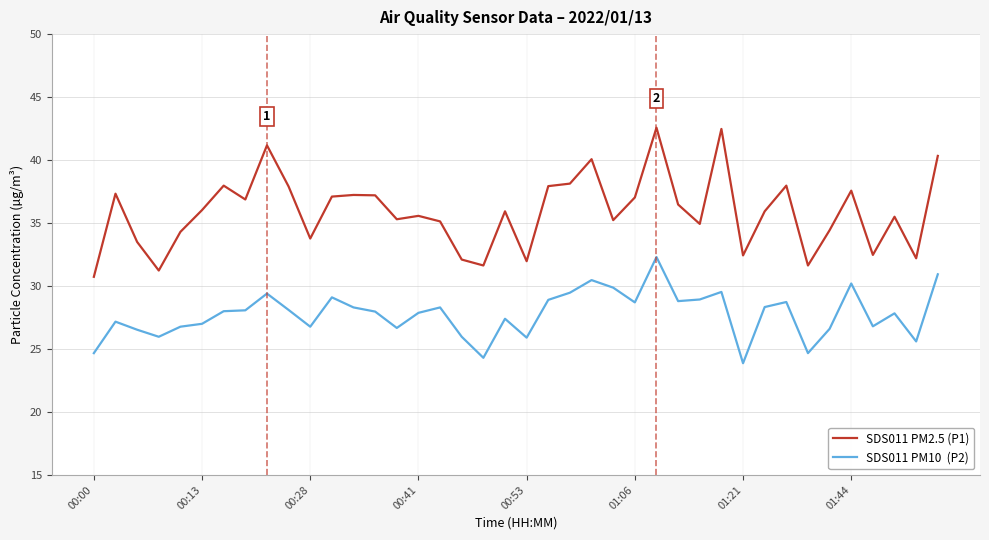

What is the greatest value displayed?

42.6